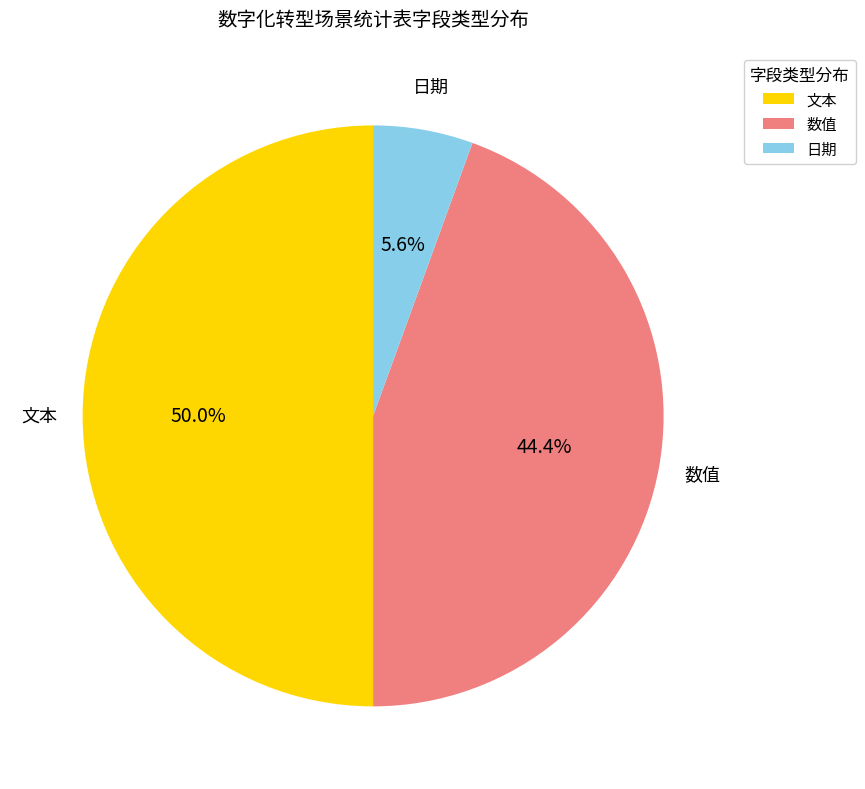

Does 数值 account for over 50% of the chart?

No